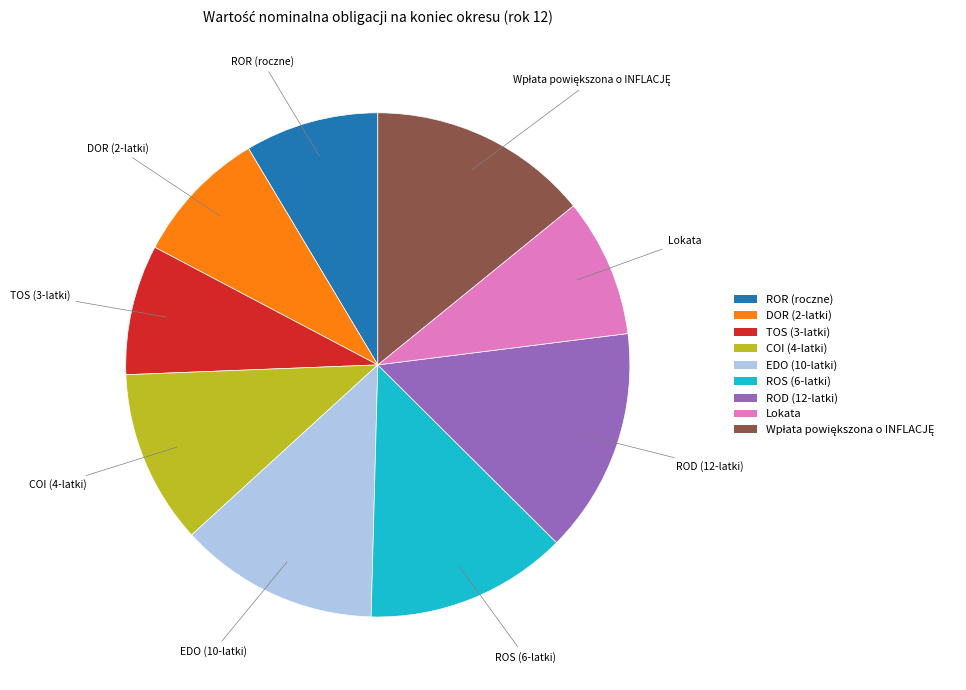

The ROD (12-latki) slice represents 14% of the pie. True or false?

True